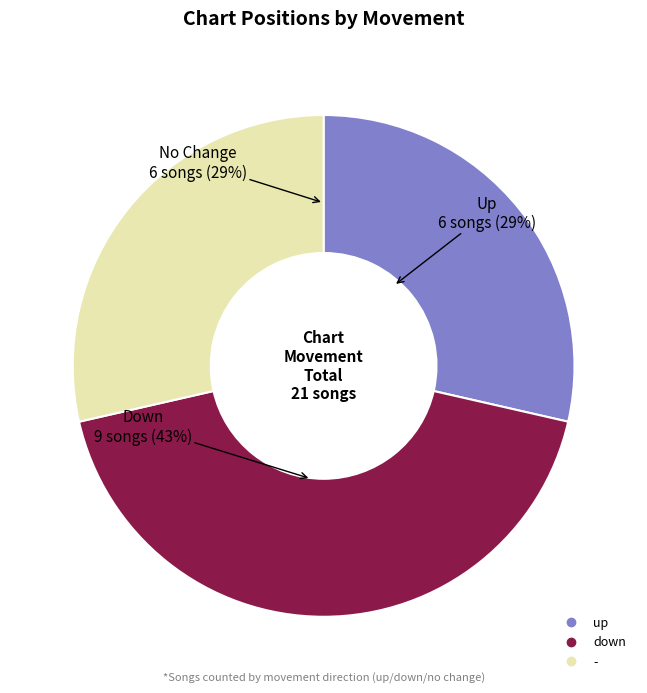

Approximately how many times larger is the value at - compared to down?

0.7